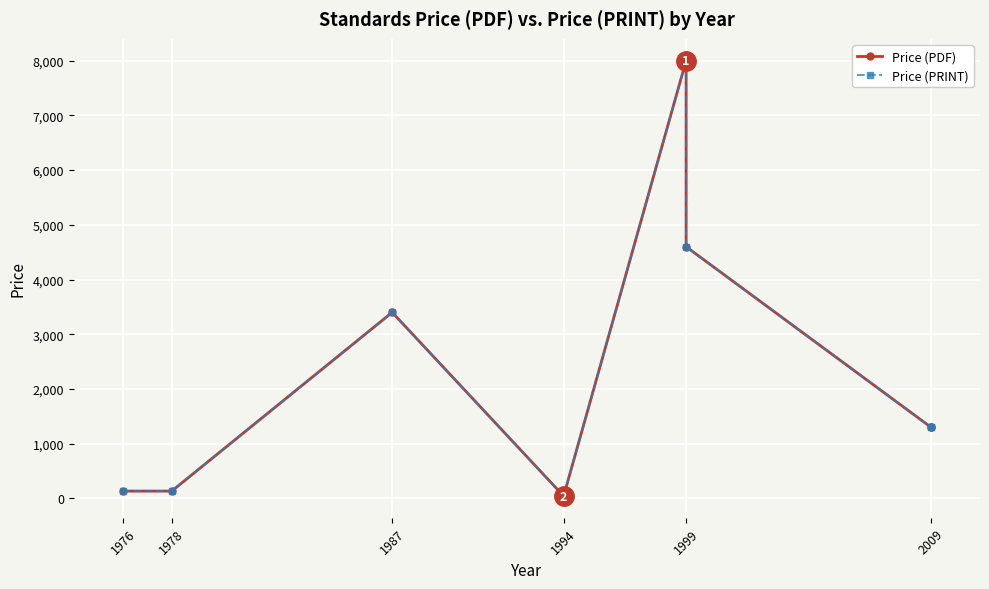

Is the value of Price (PDF) at 1999 greater than the value of Price (PRINT) at 1999?

No